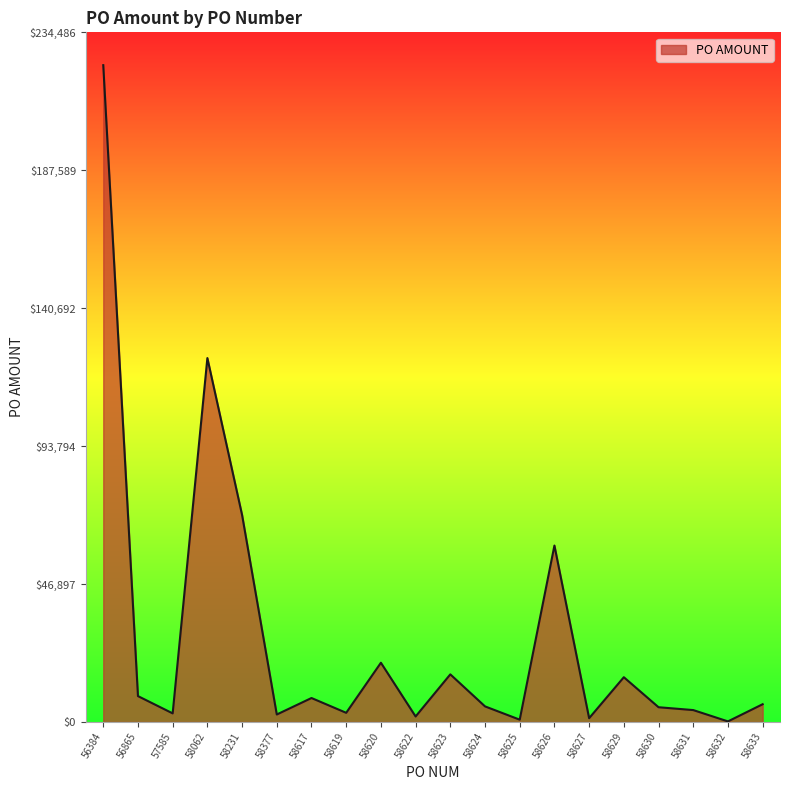

The chart shows a value of 8810.4 at 56865. True or false?

True